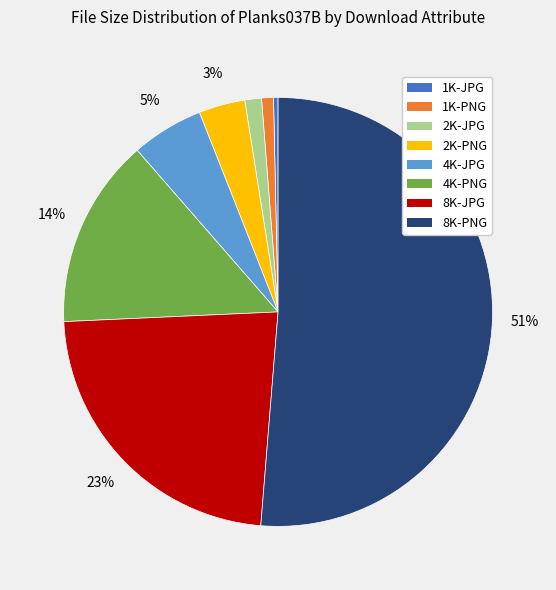

Combined, do 4K-JPG and 1K-PNG account for over 50%?

No